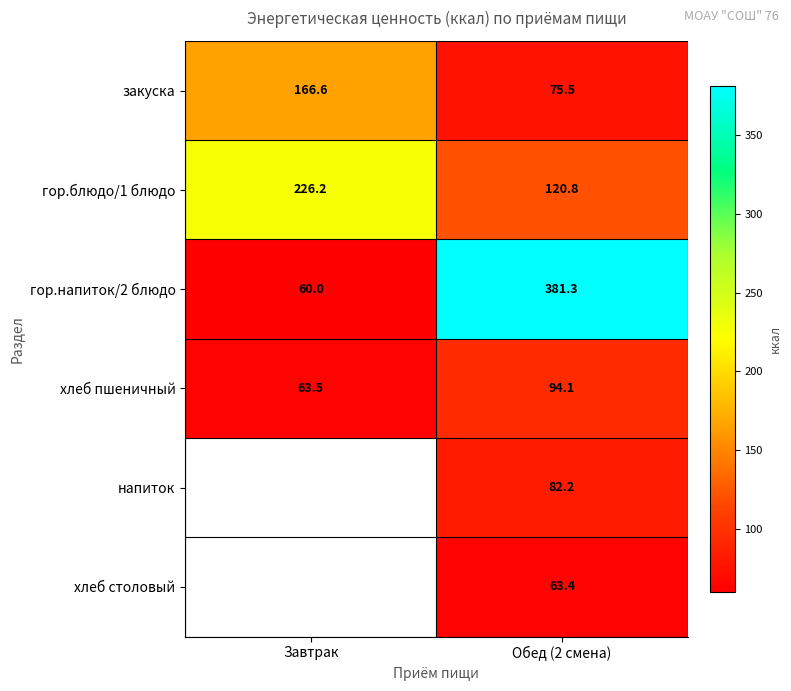

What is the total value across all series at Завтрак?

516.3